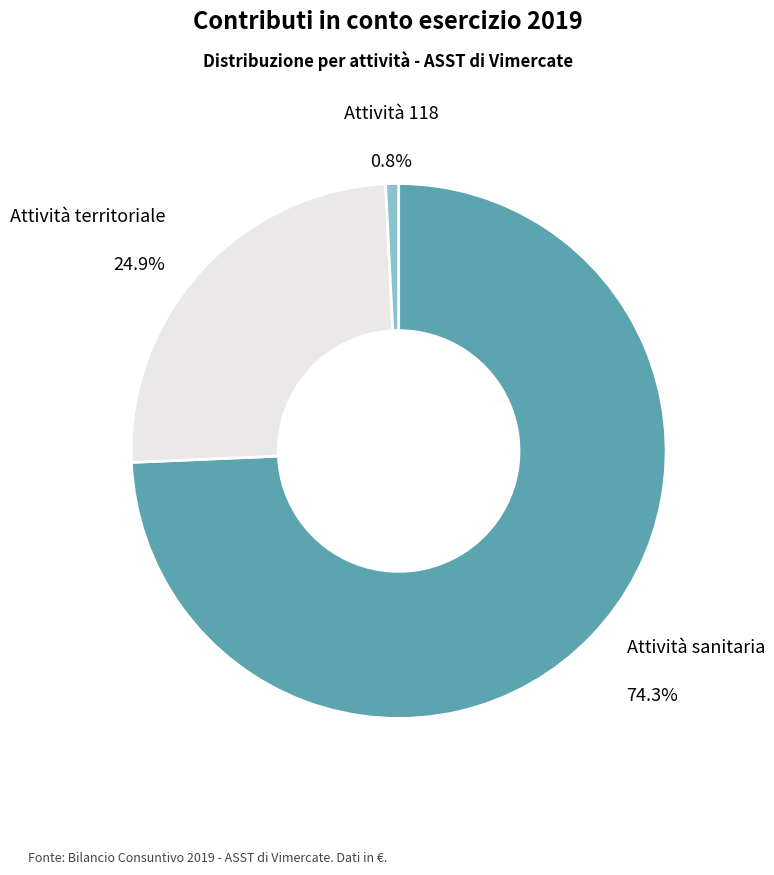

Which has a higher value, Attività sanitaria or Attività 118?

Attività sanitaria